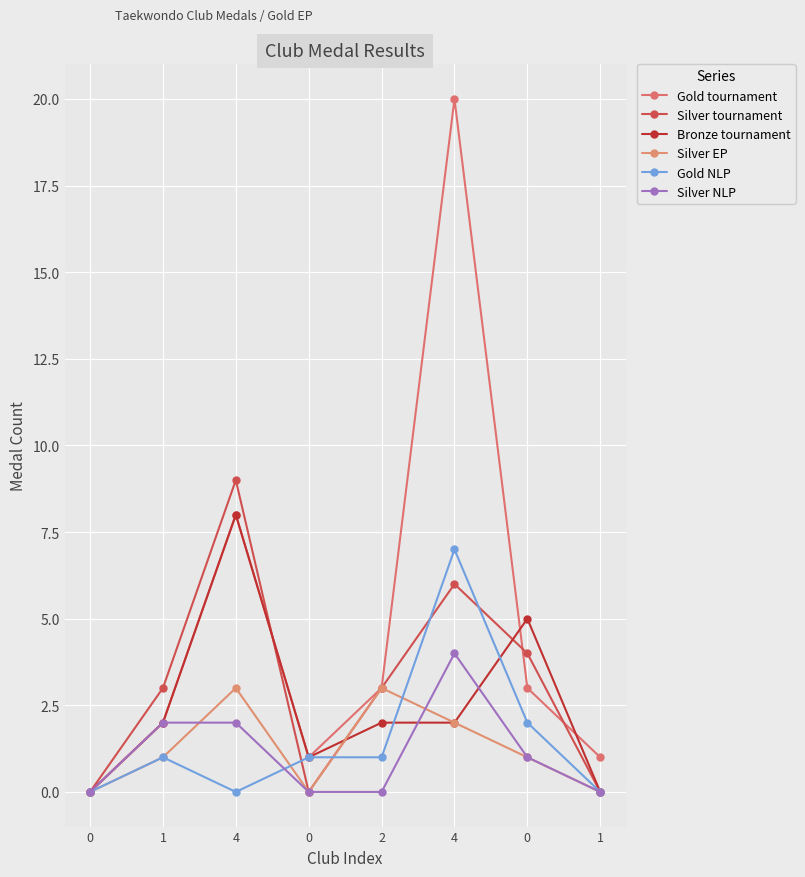

True or false: Gold NLP and Silver EP cross at least once.

True